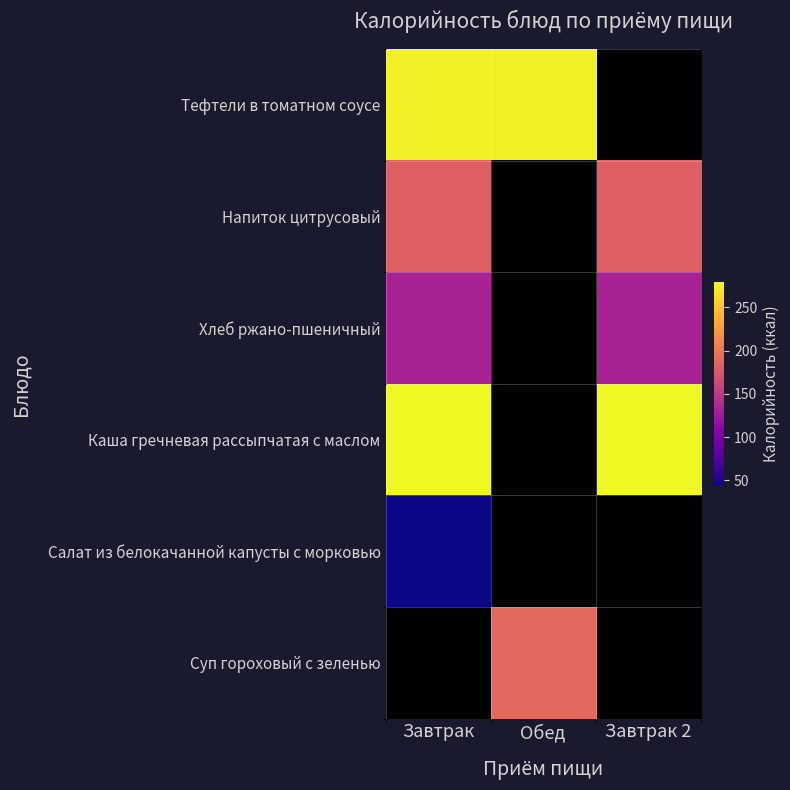

The value of Напиток цитрусовый at Завтрак 2 is 182.0. True or false?

True